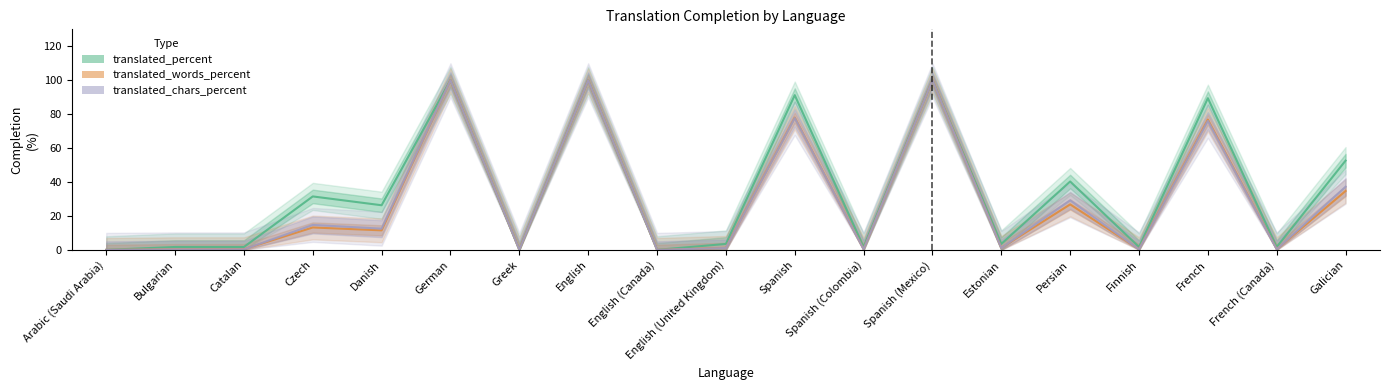

Read the translated_chars_percent value at French.

76.0